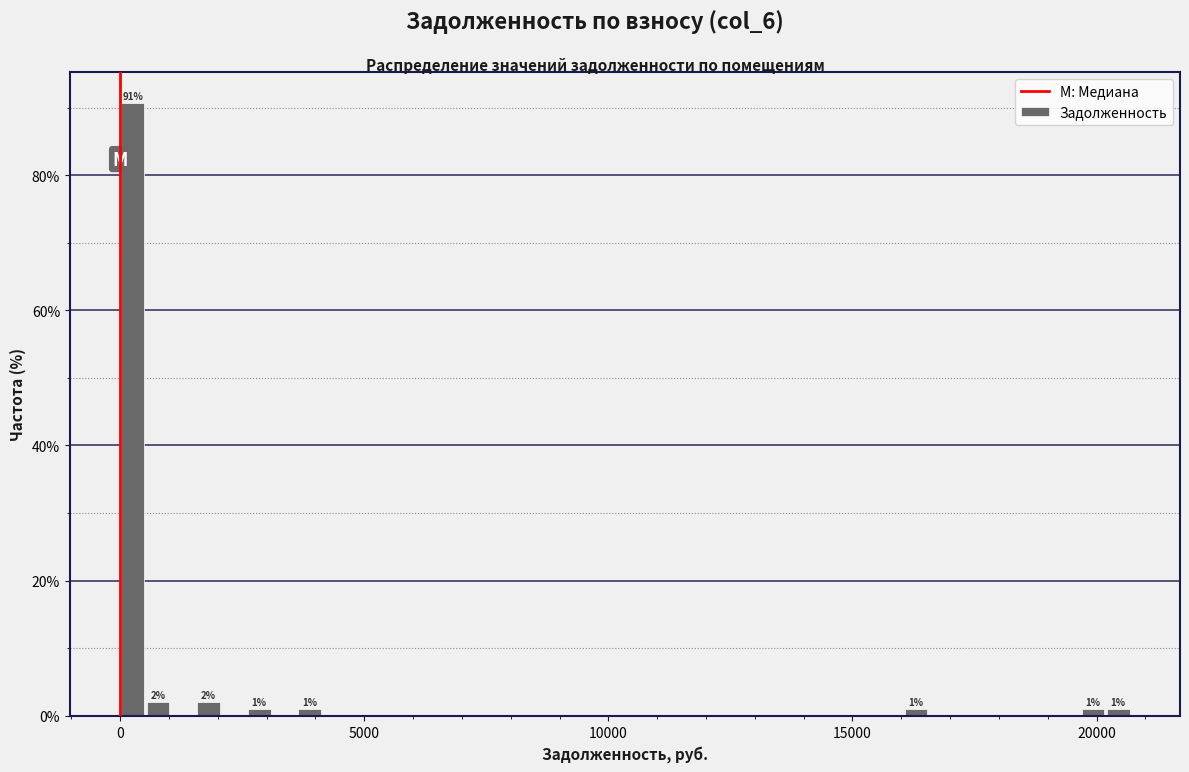

Read against the x-axis, roughly where is the centre of the tallest bar?

500